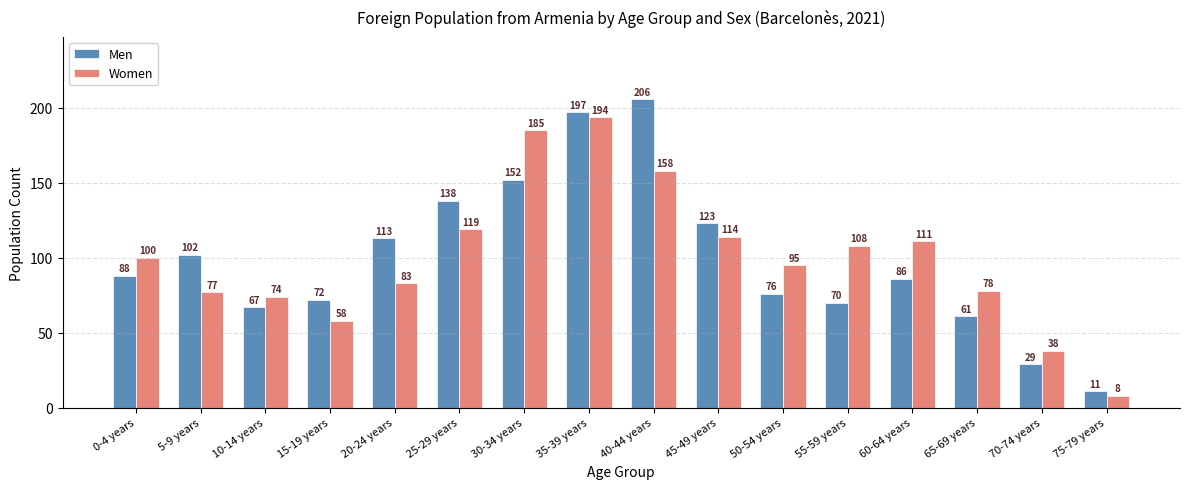

List the labels in order of Women value, smallest first.

75-79 years, 70-74 years, 15-19 years, 10-14 years, 5-9 years, 65-69 years, 20-24 years, 50-54 years, 0-4 years, 55-59 years, 60-64 years, 45-49 years, 25-29 years, 40-44 years, 30-34 years, 35-39 years